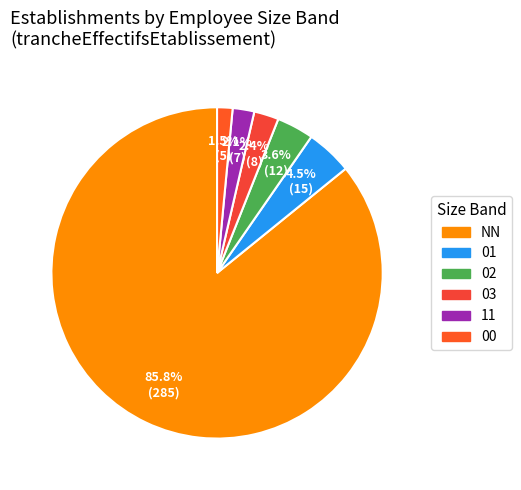

To the nearest percent, what is the average slice percentage?

17%